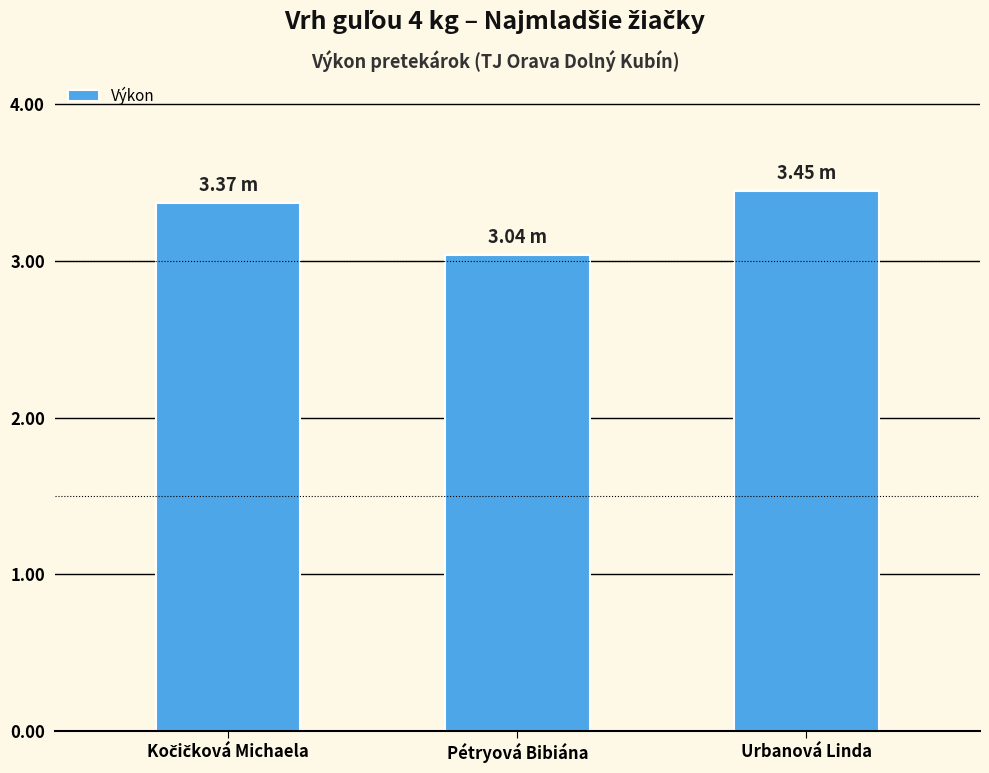

What is the label of the 2nd bar from the right?

Pétryová Bibiána